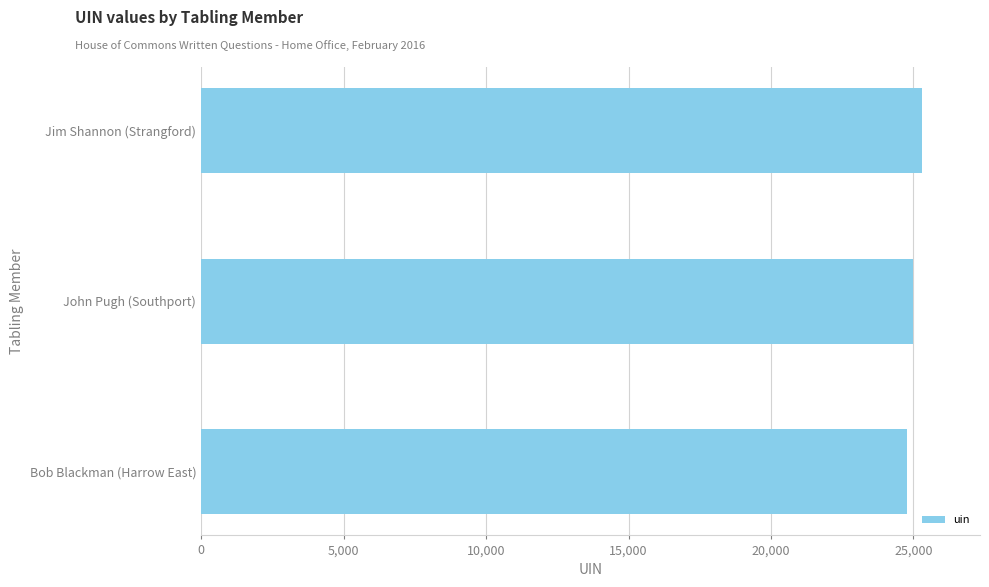

Approximately how many times larger is the value at Jim Shannon (Strangford) compared to John Pugh (Southport)?

1.0